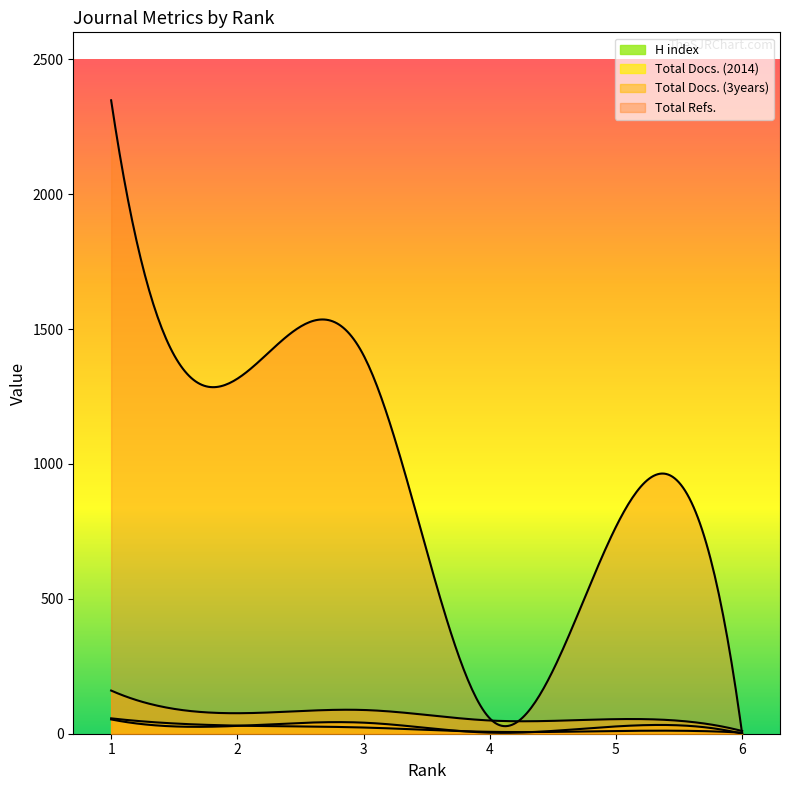

At which category does the chart reach its minimum across all series?

6